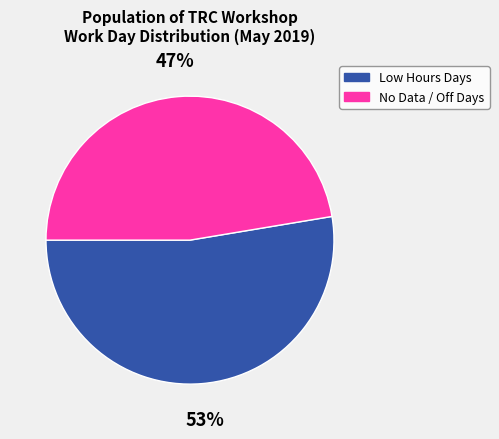

Count the number of slices in the pie.

2